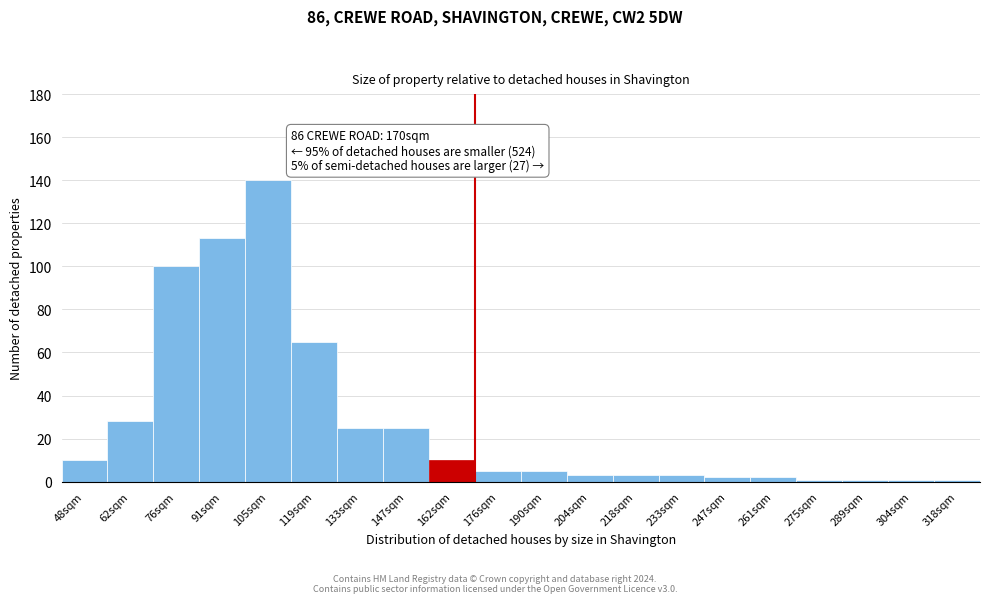

Reading right to left, list all the values displayed in this chart.

318sqm=1	304sqm=1	289sqm=1	275sqm=1	261sqm=2	247sqm=2	233sqm=3	218sqm=3	204sqm=3	190sqm=5	176sqm=5	162sqm=10	147sqm=25	133sqm=25	119sqm=65	105sqm=140	91sqm=113	76sqm=100	62sqm=28	48sqm=10